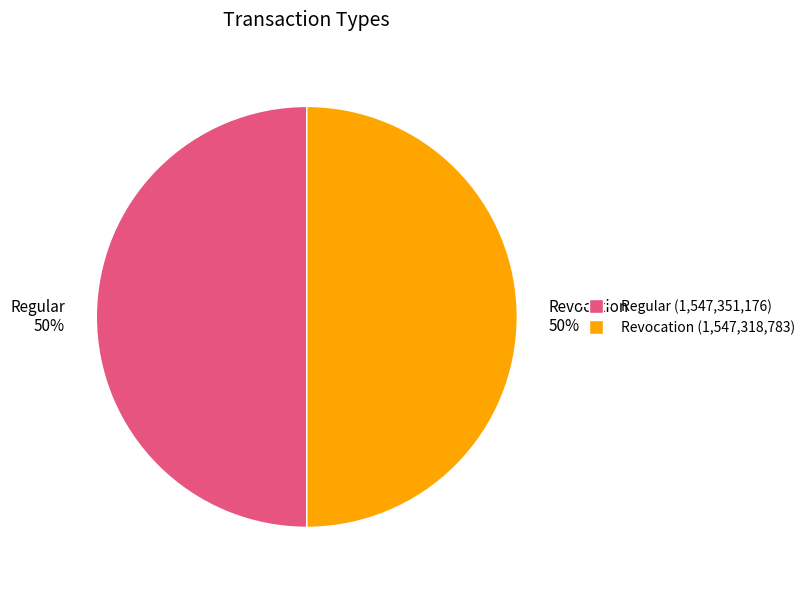

Combined, do Regular and Revocation account for over 50%?

Yes